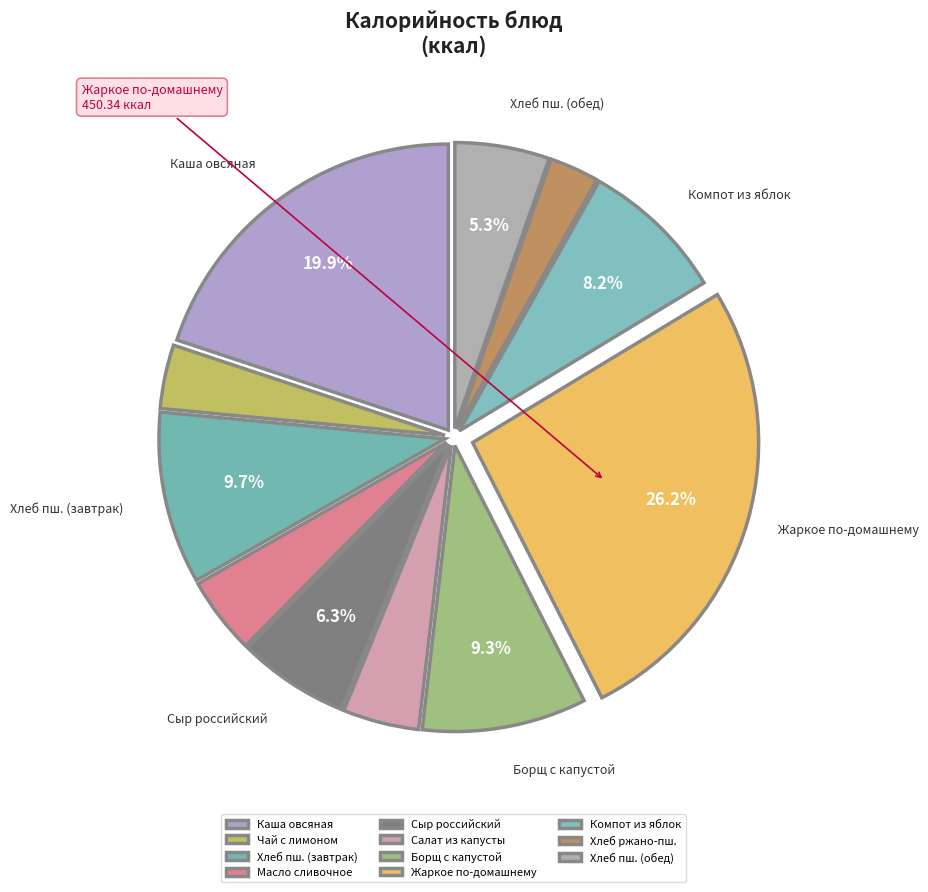

Is it true that Сыр российский is 1% of the pie?

False